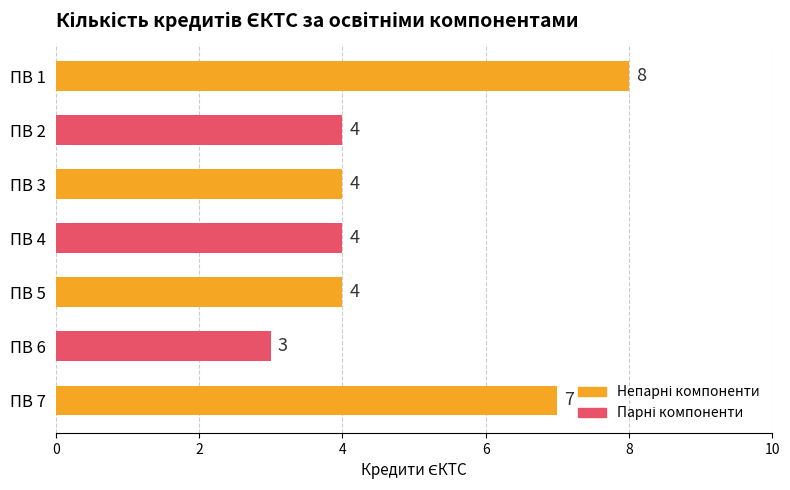

What is the difference between the second highest and minimum values?

4